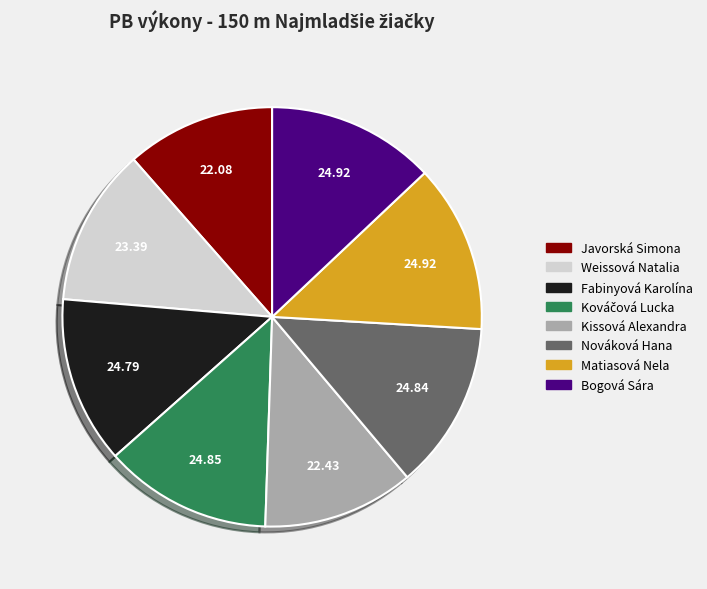

Combined, do Bogová Sára and Matiasová Nela account for over 50%?

No